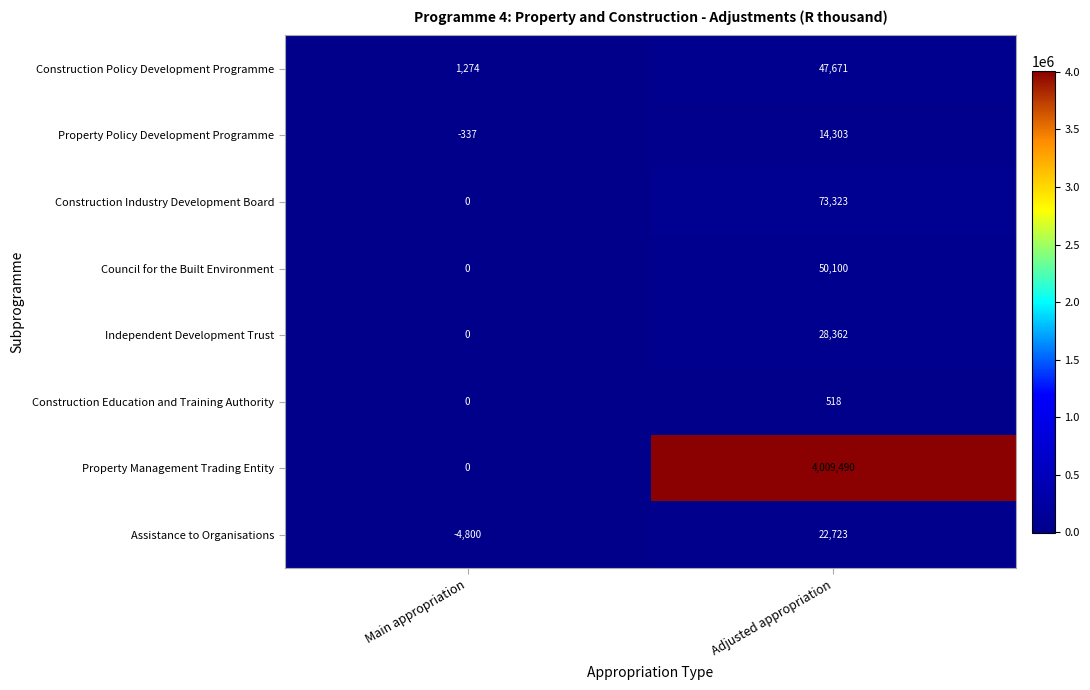

Is it true that Construction Industry Development Board equals 109403 at Adjusted appropriation?

False